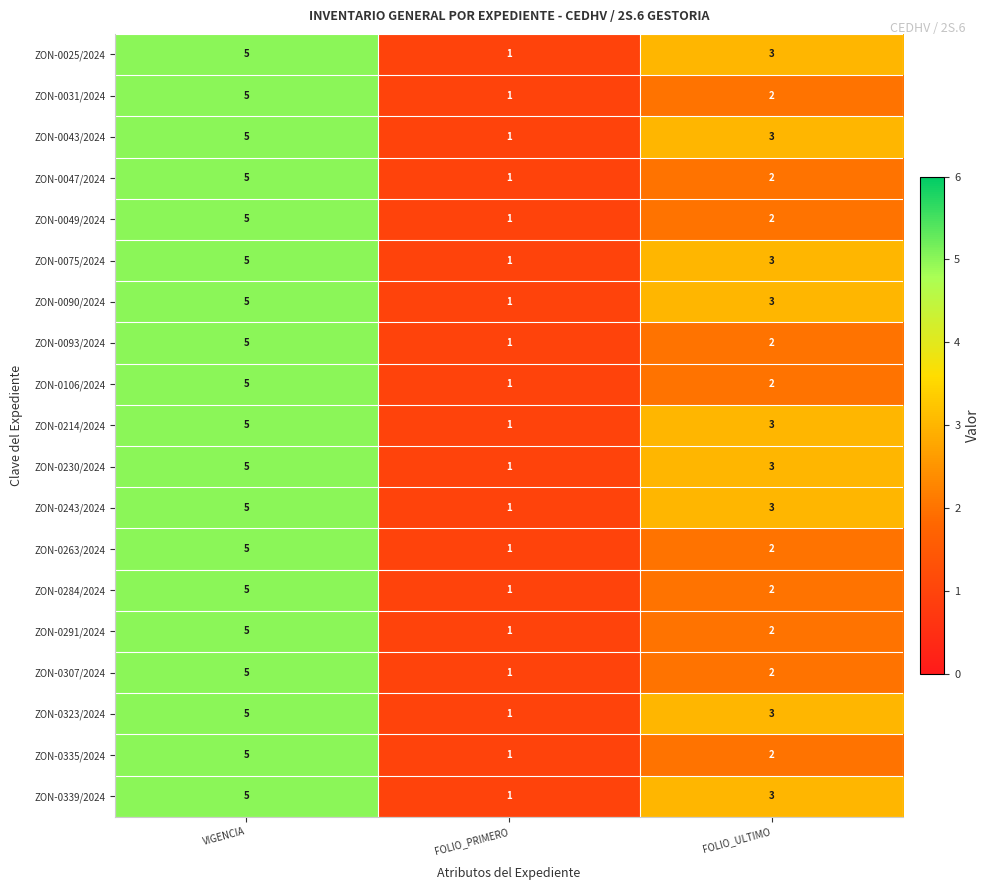

What is the sum of all ZON-0047/2024 values?

8